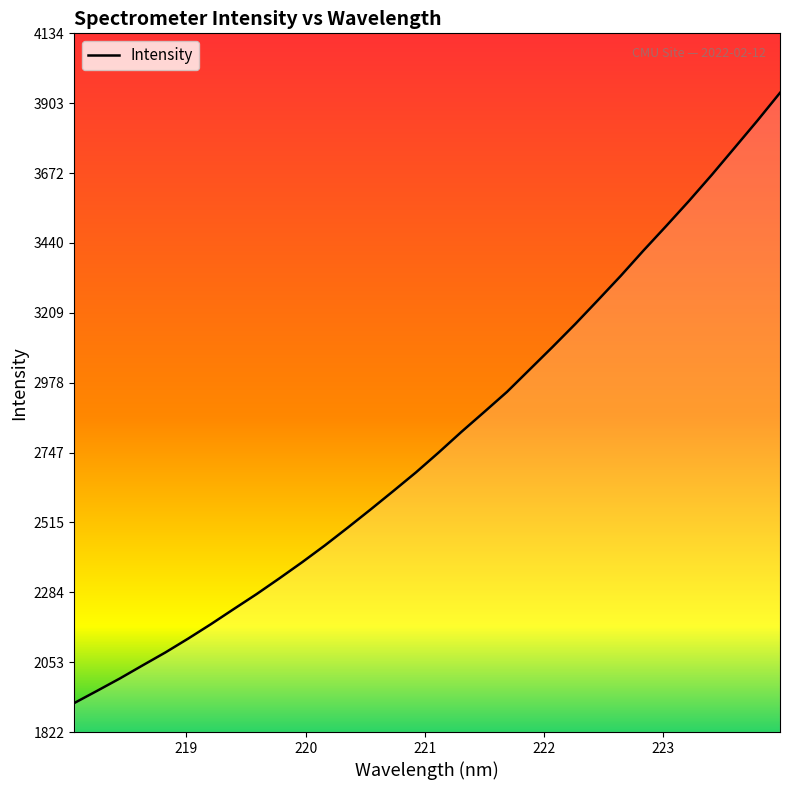

What is the difference between the maximum and minimum values?

2019.6